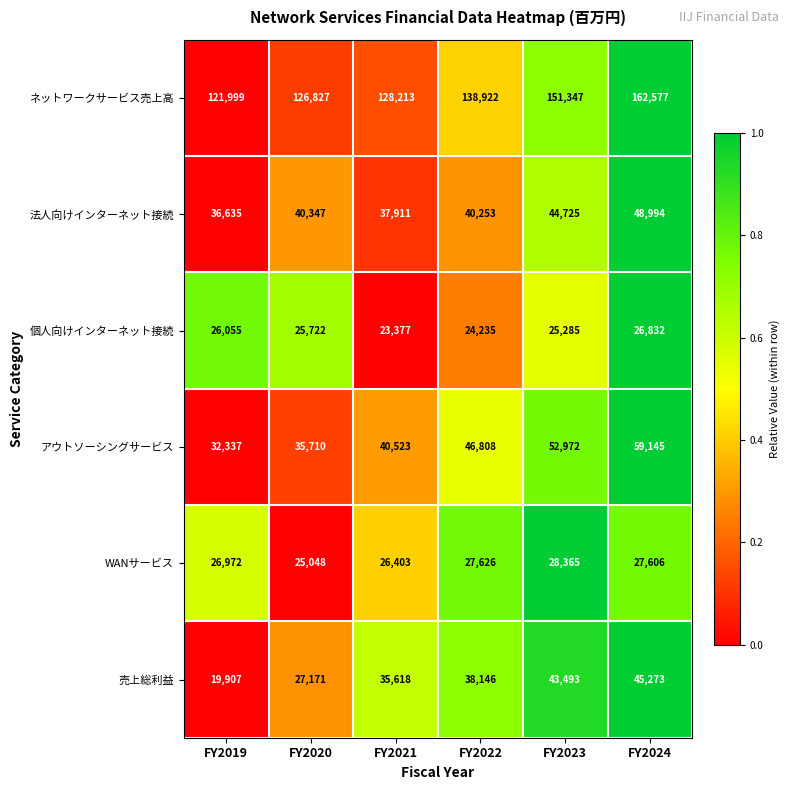

Count the number of categories in the chart.

6